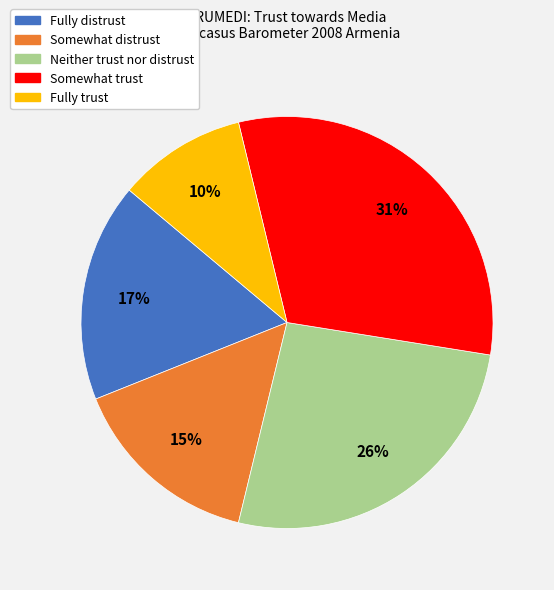

True or false: Fully trust accounts for 23% of the total.

False